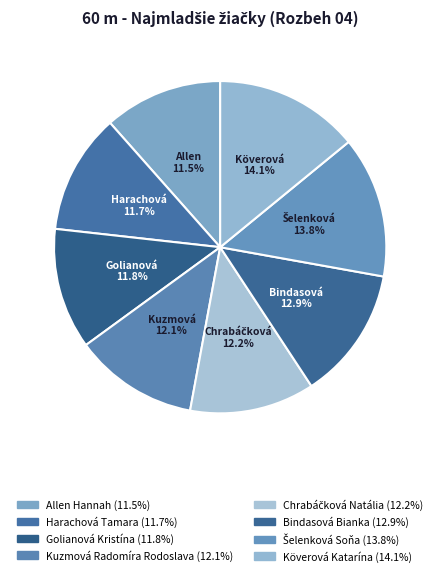

How many slices are in this pie chart?

8